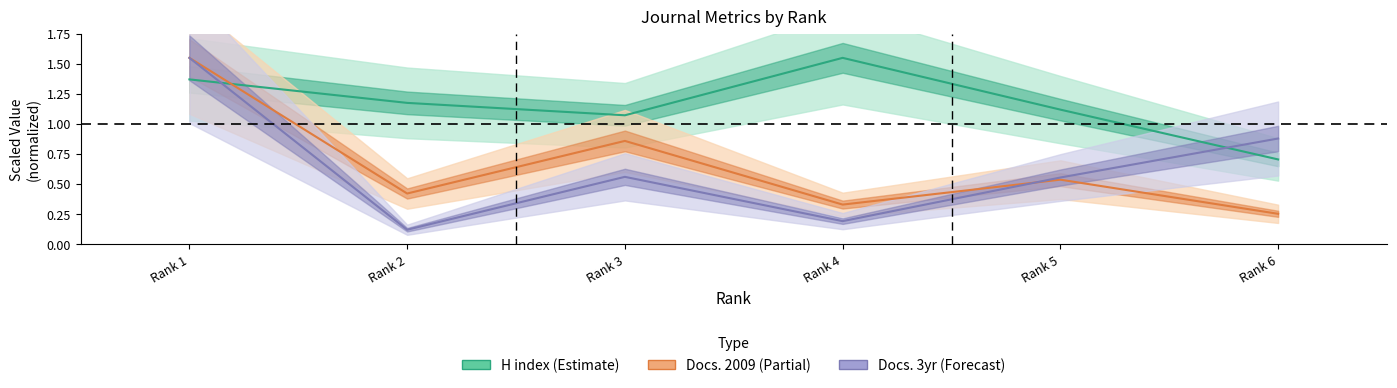

Rank the categories by H index (Estimate) value from lowest to highest.

Rank 6, Rank 3, Rank 5, Rank 2, Rank 1, Rank 4